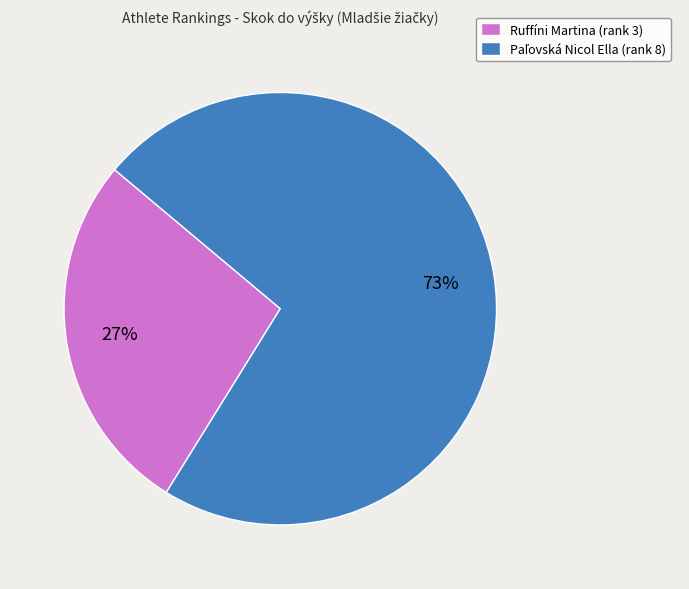

Does Ruffíni Martina account for over 50% of the chart?

No